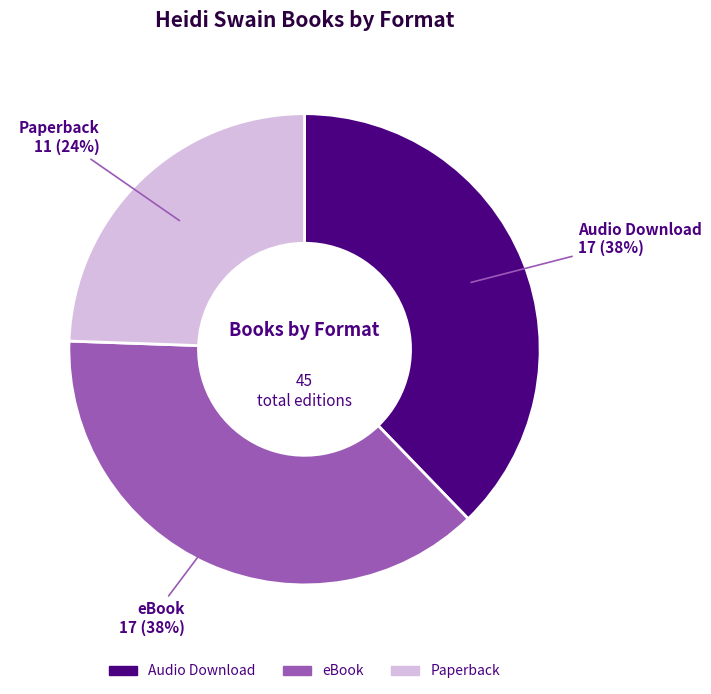

Approximately how many times larger is the value at eBook compared to Audio Download?

1.0